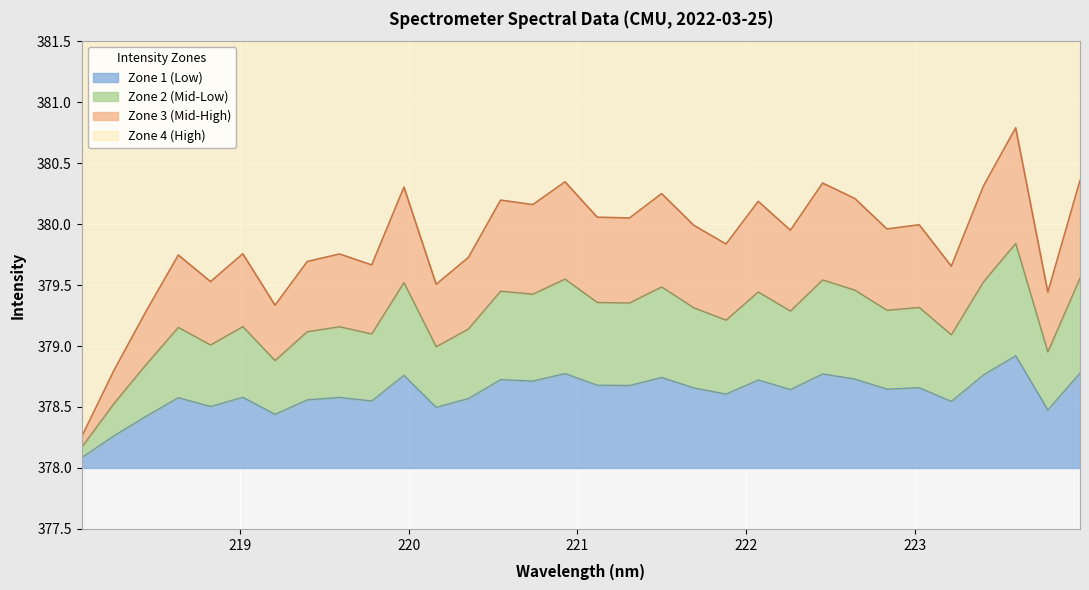

Count the number of categories in the chart.

32